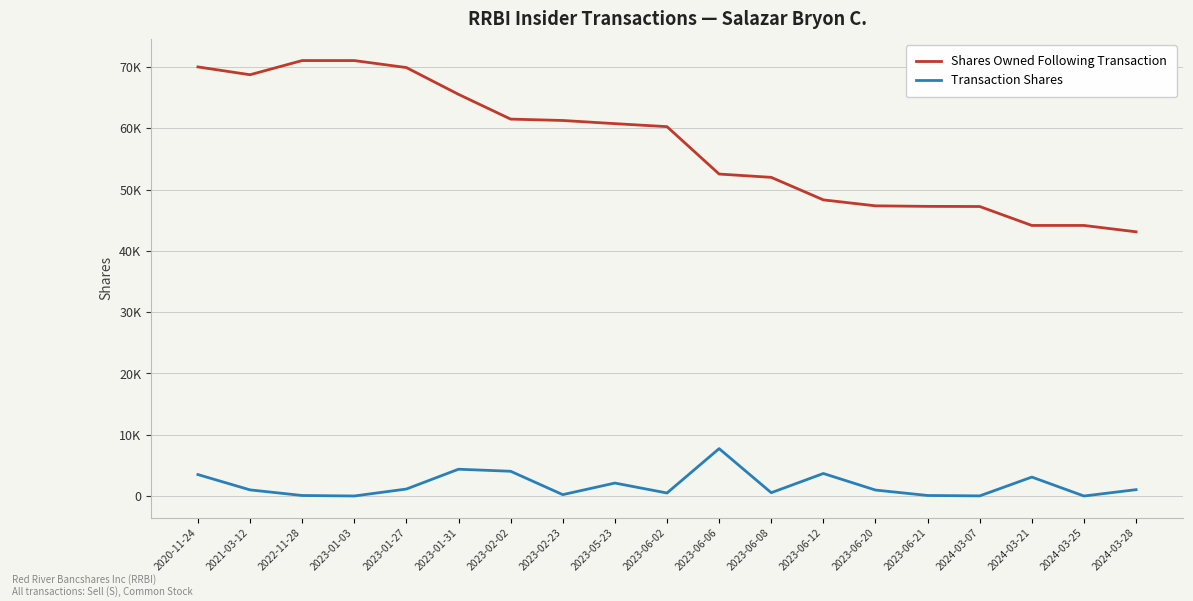

True or false: Transaction Shares has a value of 293 at 2023-02-23.

False